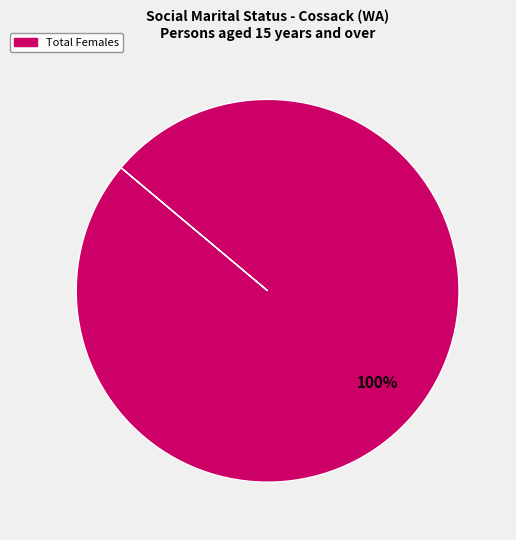

Does any single category account for the majority?

Yes